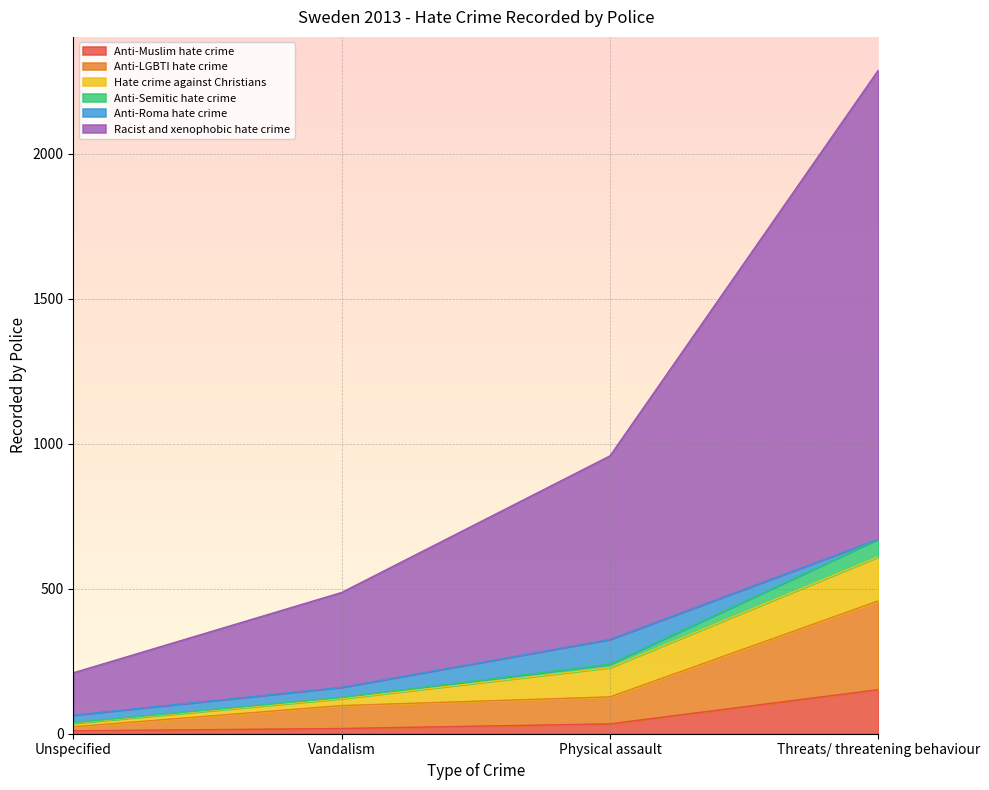

What is the label of the 1st point from the left?

Unspecified